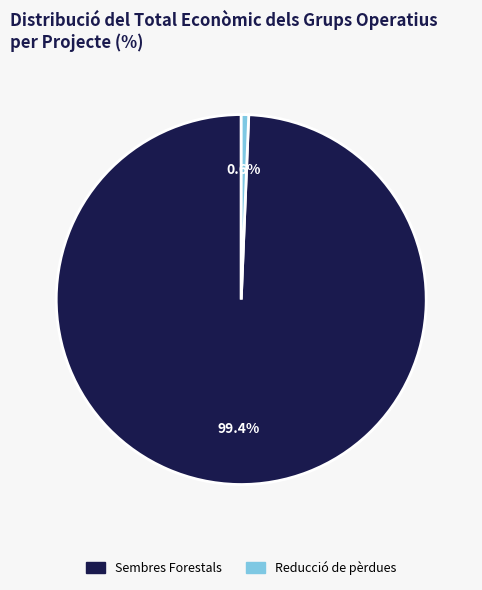

Does any single category account for the majority?

Yes